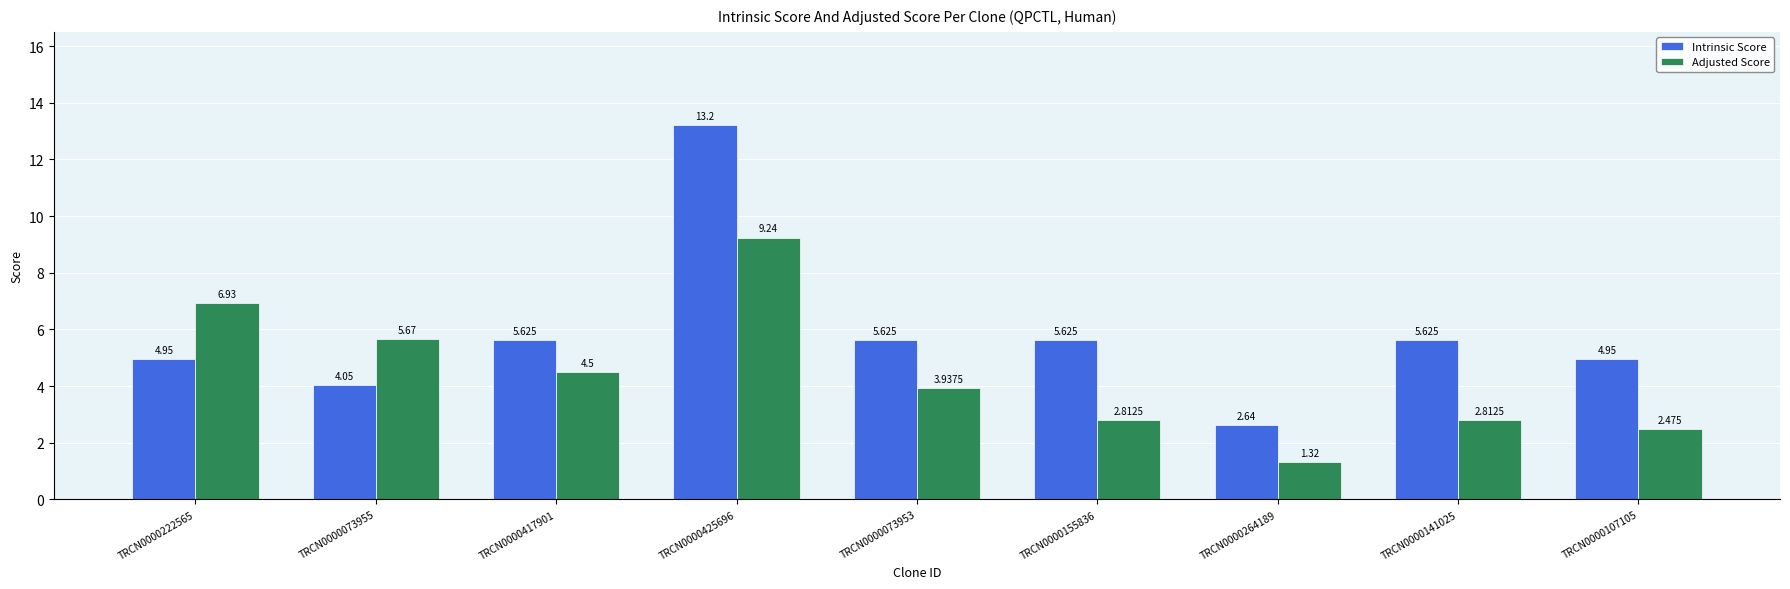

What is the spread (max minus min) of values at TRCN0000222565?

2.0